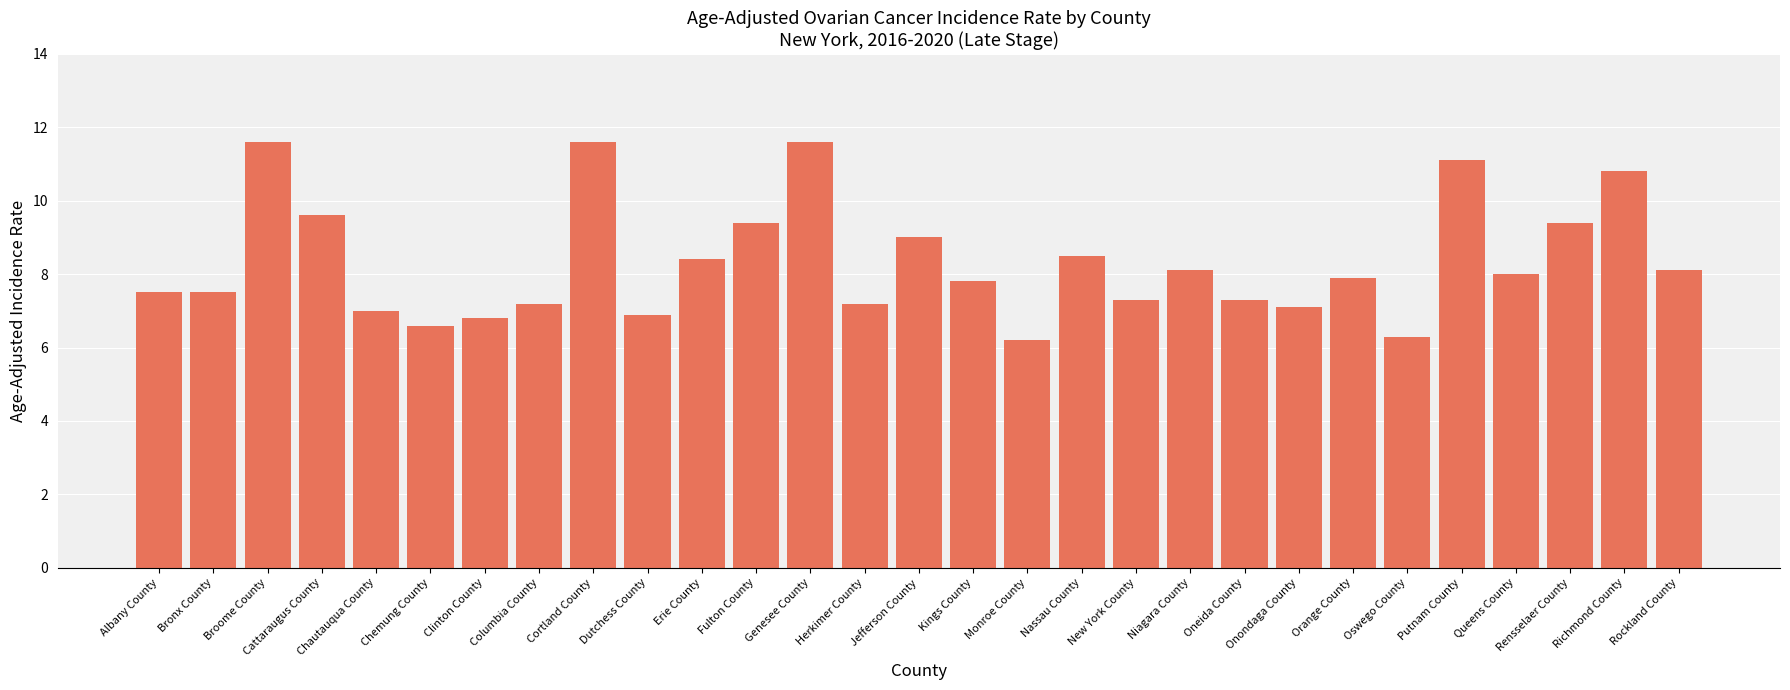

What is the approximate value at Onondaga County?

7.1